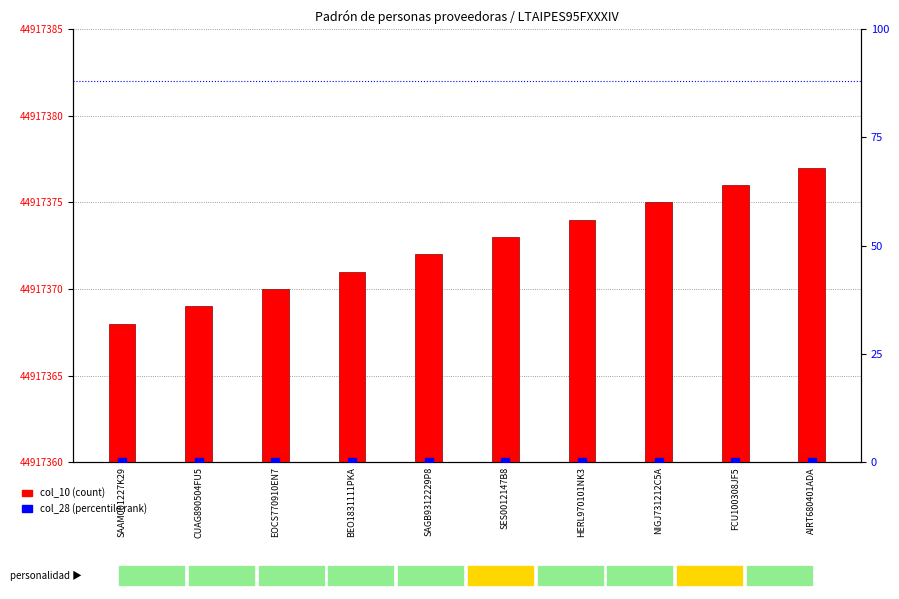

Which series reaches the minimum Y coordinate?

col_28 (normalized)